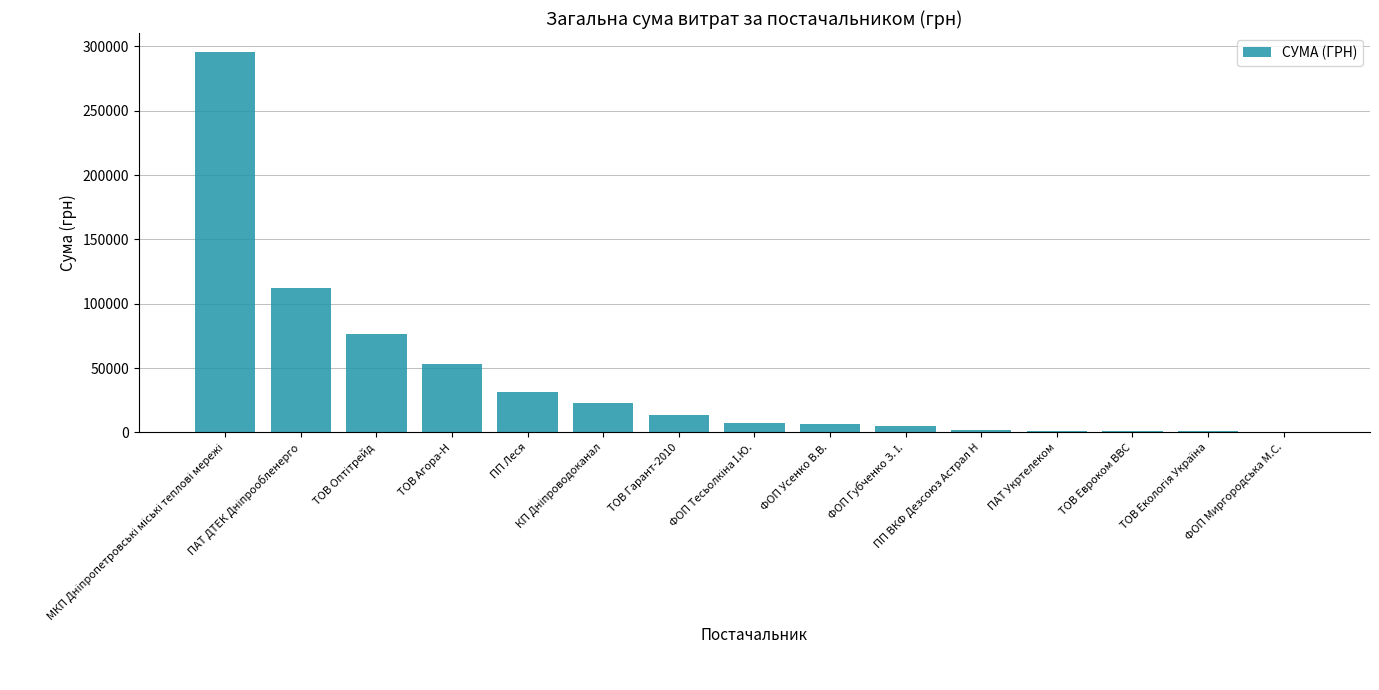

What is the greatest value displayed?

295638.6